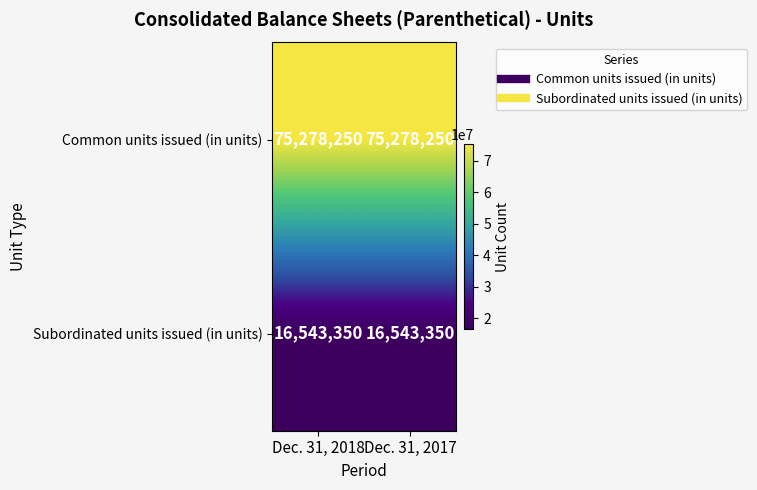

The Subordinated units issued (in units) series shows 22234020 at Dec. 31, 2017. True or false?

False